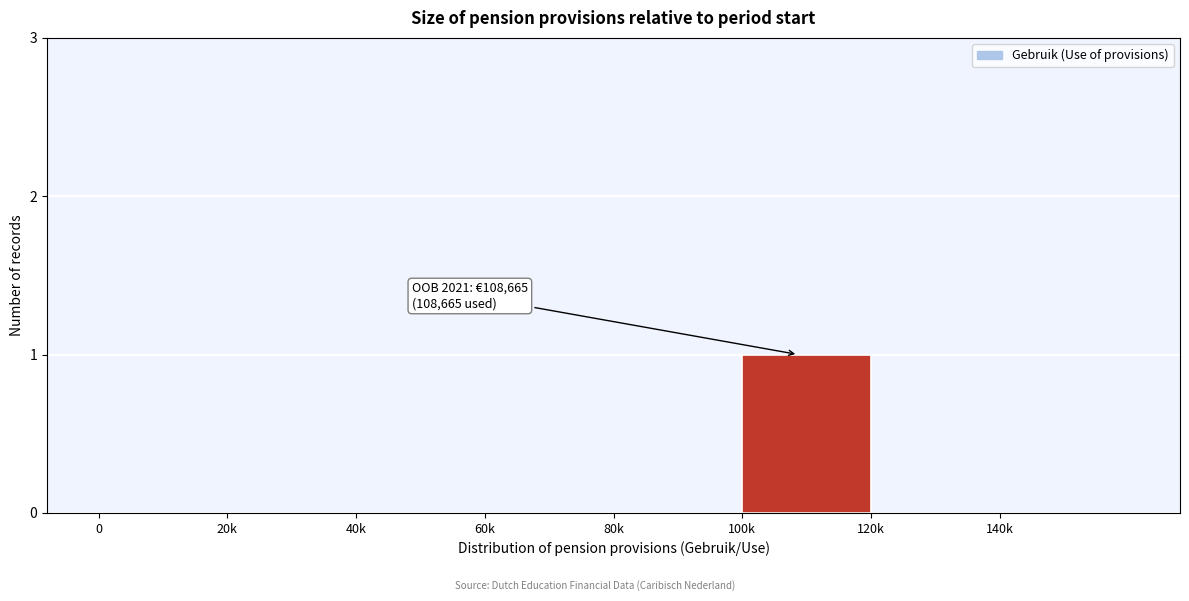

Reading left to right, what are all the values shown in this chart?

0=0	20k=0	40k=0	60k=0	80k=0	100k=1	120k=0	140k=0